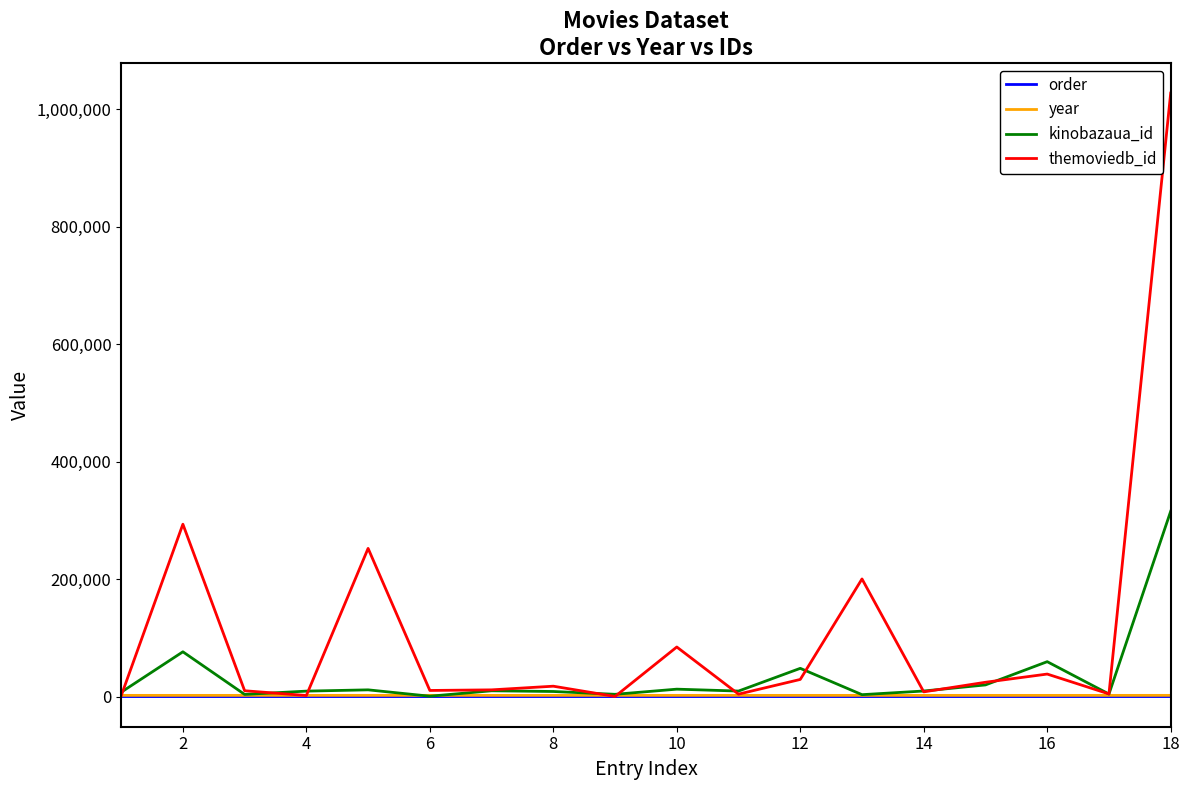

What is the greatest value displayed?

1027073